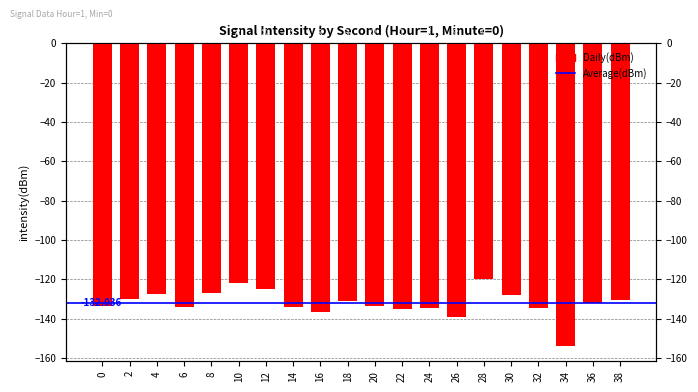

Is it true that the value at 0 is -133.6?

True